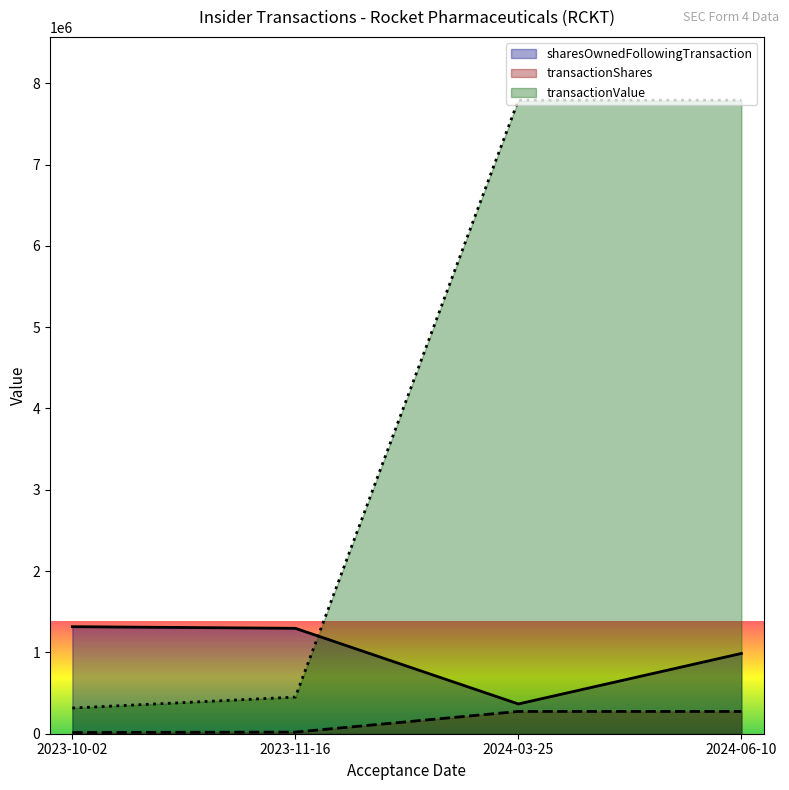

What position from the right is 2023-10-02?

4